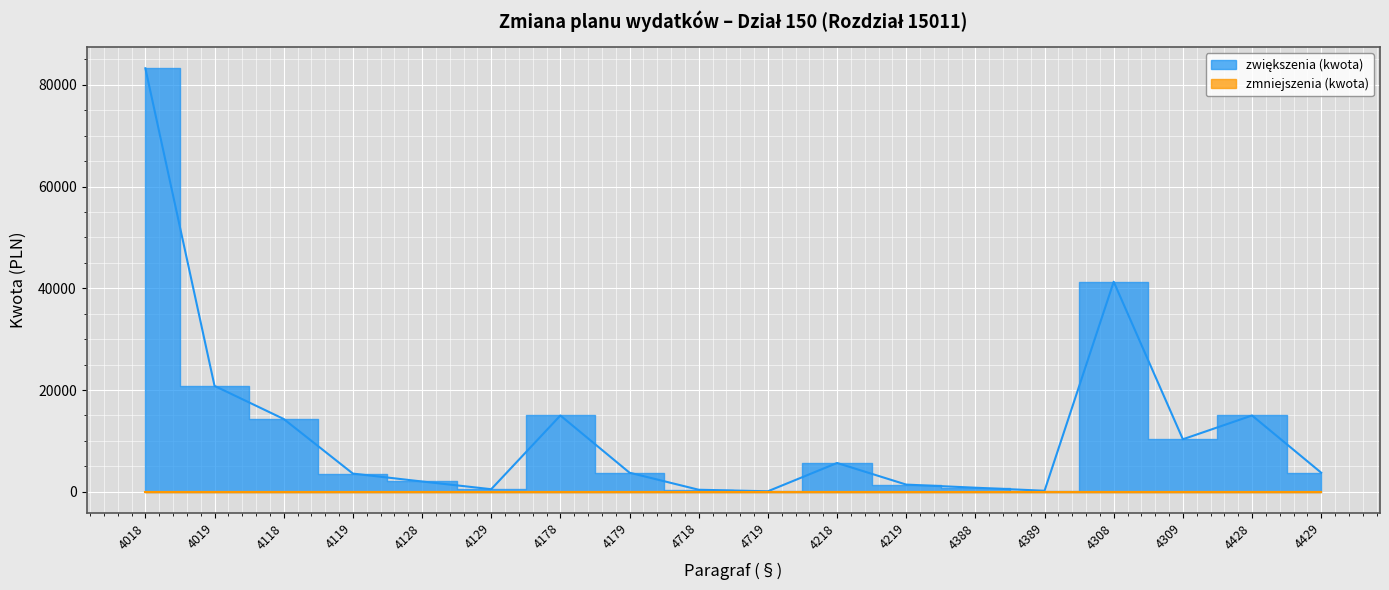

True or false: the data shows 3255 at 4128.

False